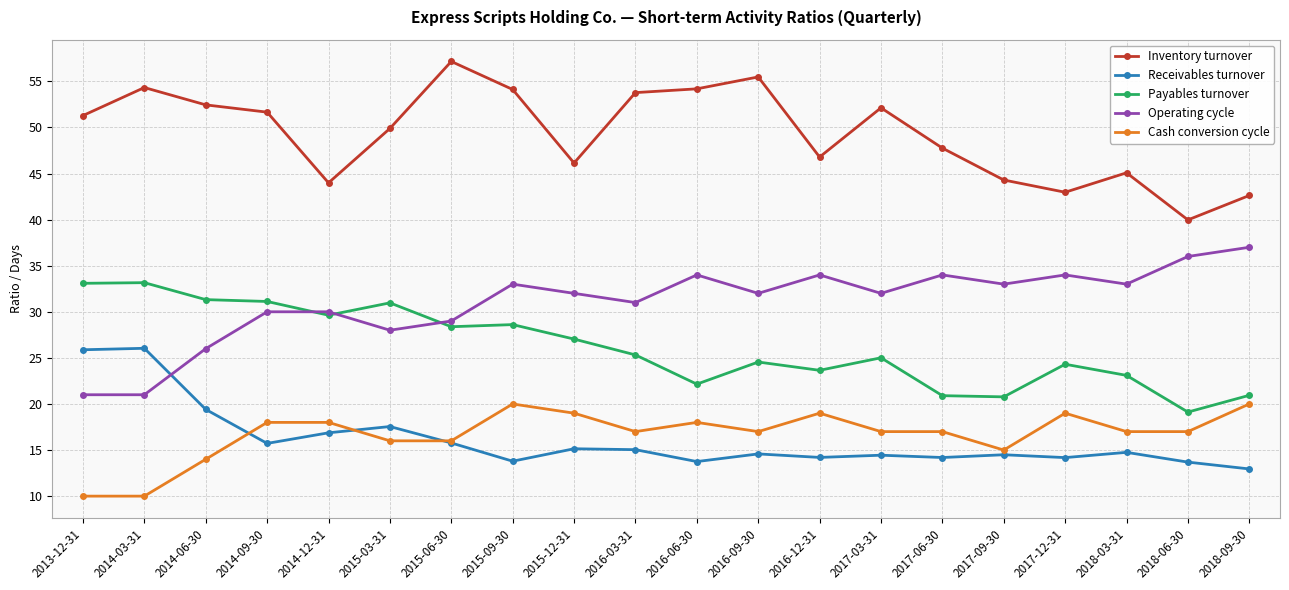

True or false: Payables turnover has more than 0 points higher than both neighbors.

True